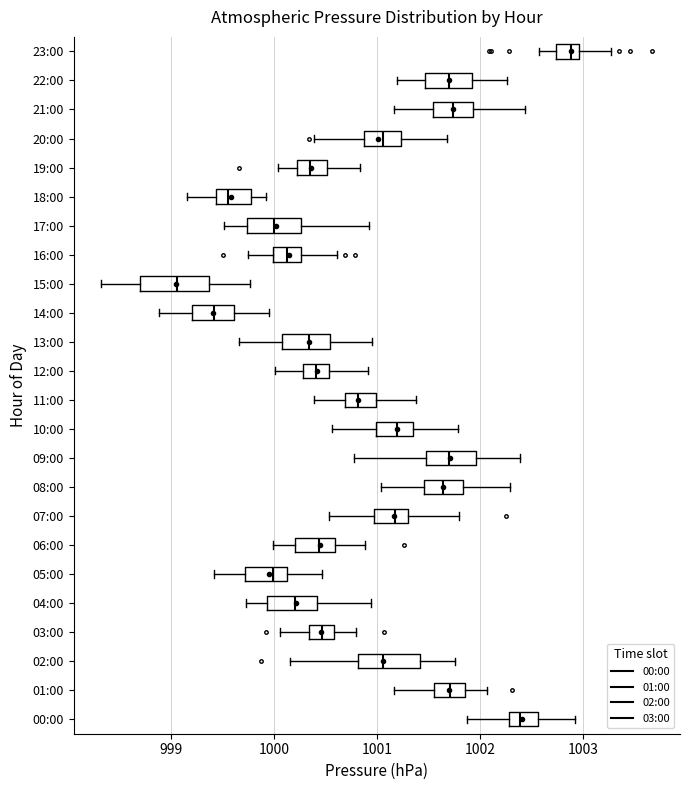

Where does the median line of the box for 09:00 sit on the x-axis? The values are not printed on the chart, so give them approximately, as read against the axis.

1001.7